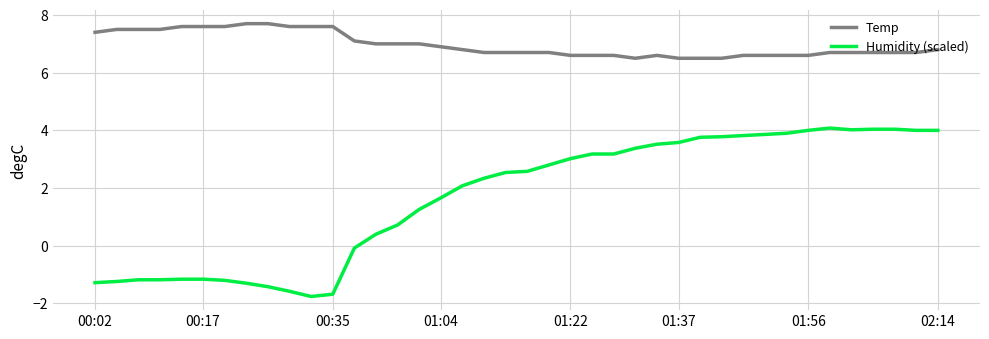

List the series in order of their overall mean, lowest first.

Humidity (scaled), Temp